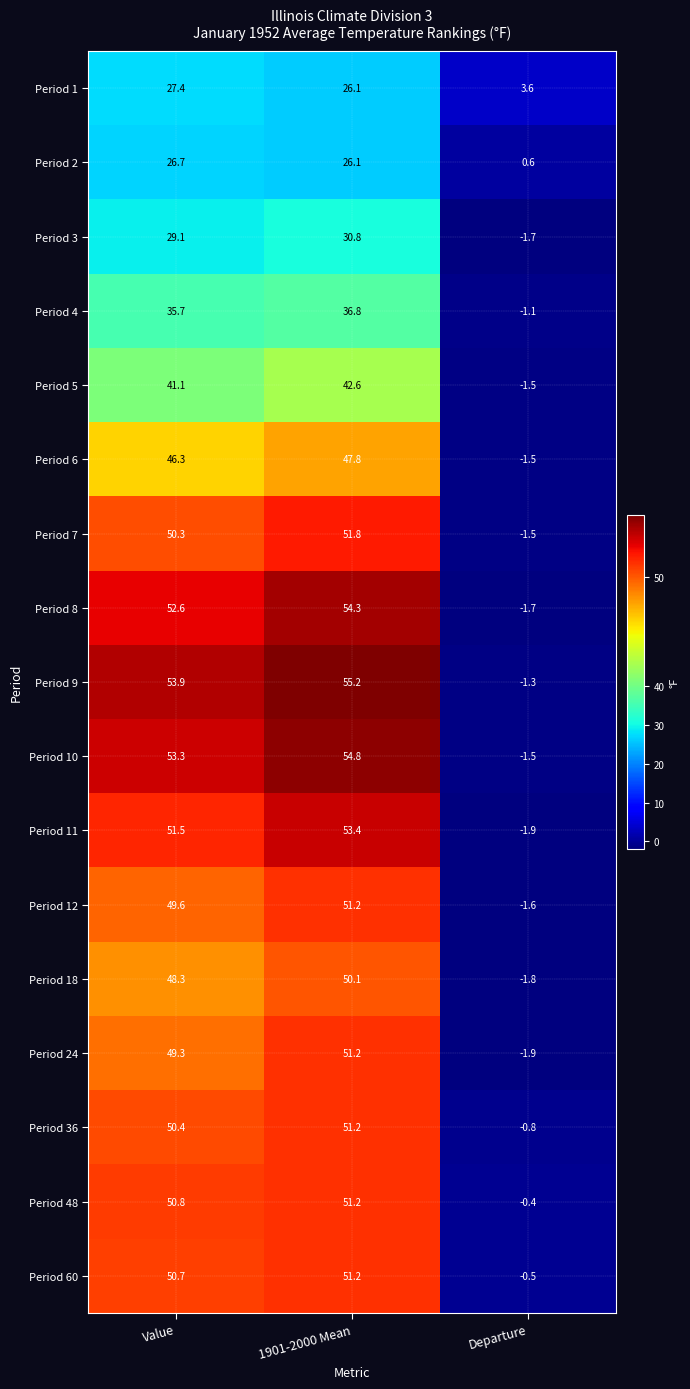

How many values in the Period 48 series are below 50?

1